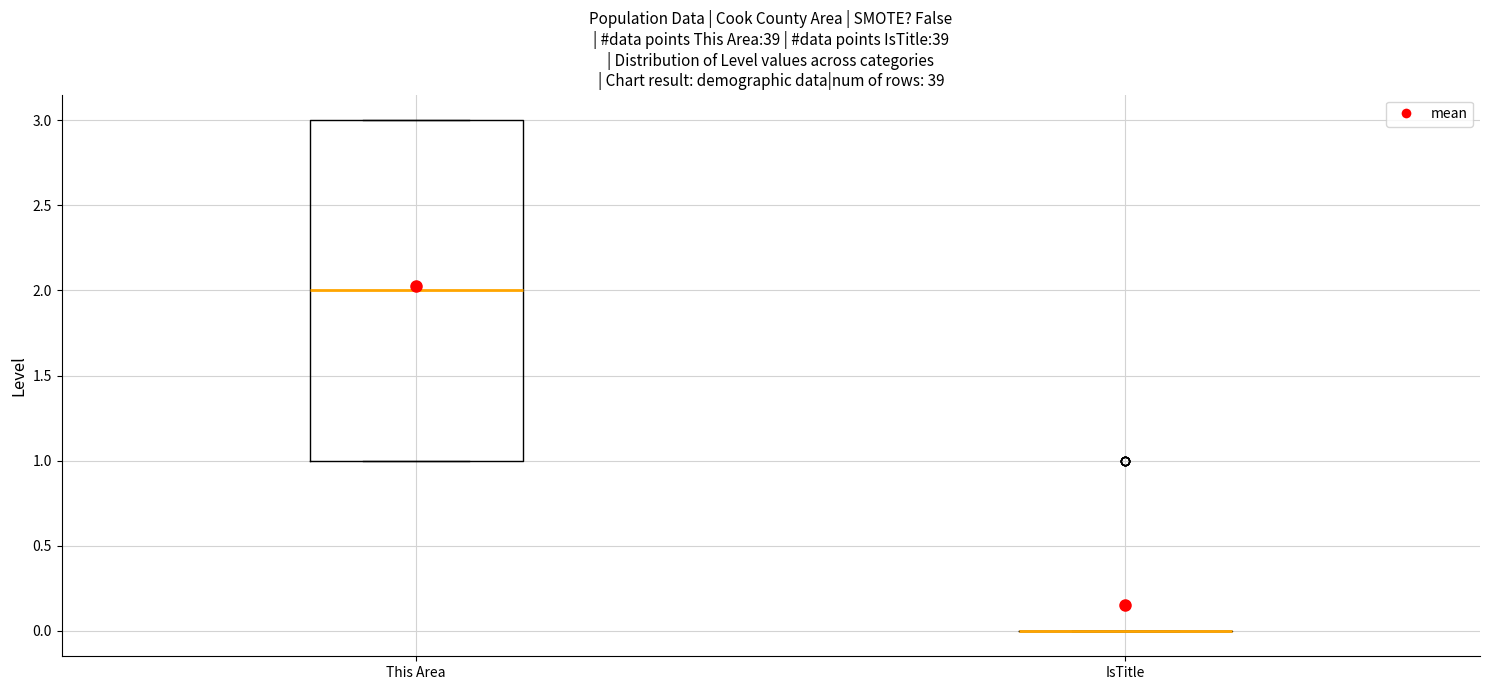

Reading left to right, read every box against the y-axis: the position of its median line, the range the box covers, and the ends of its whiskers. The values are not printed on the chart, so give them approximately, as read against the axis.

This Area: median 2, box 1 to 3, whiskers 1 to 3
IsTitle: box collapsed to a line at 0, whiskers 0 to 0